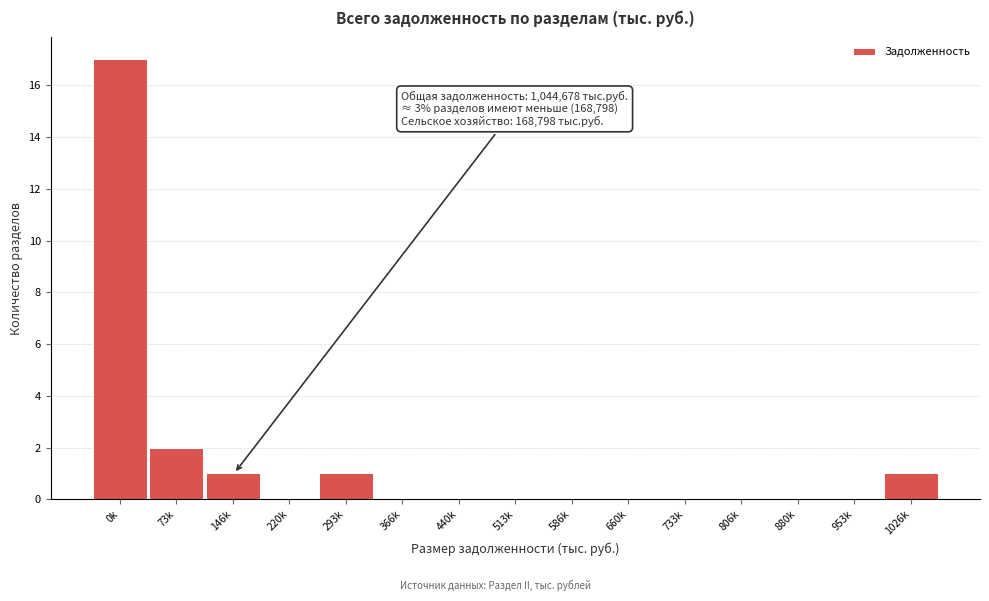

Reading left to right, list all the values displayed in this chart.

0k=17	73k=2	146k=1	220k=0	293k=1	366k=0	440k=0	513k=0	586k=0	660k=0	733k=0	806k=0	880k=0	953k=0	1026k=1